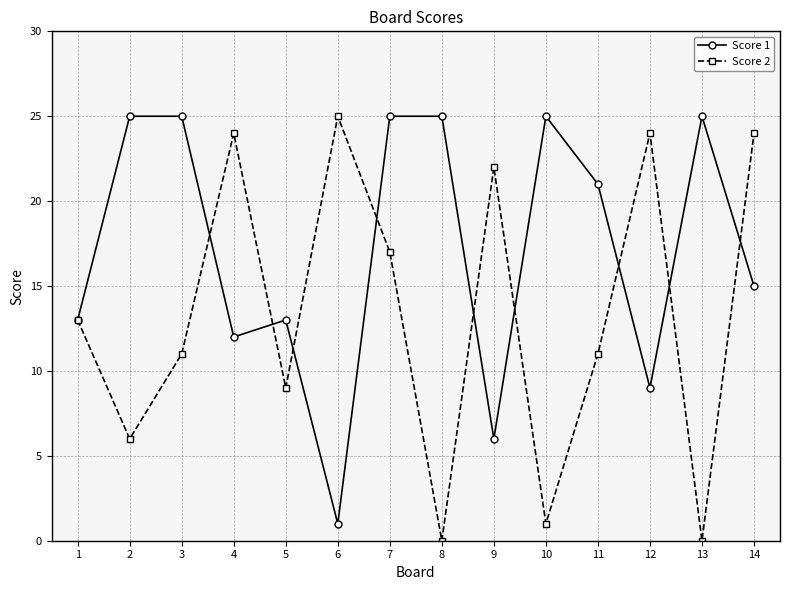

What is the maximum value shown in the chart?

25